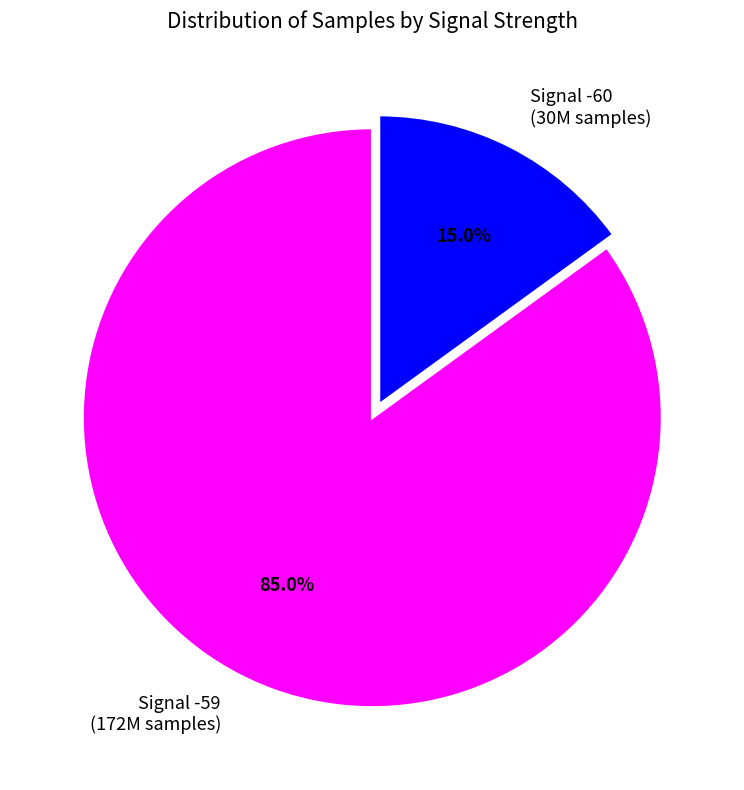

How many segments does this pie chart have?

2